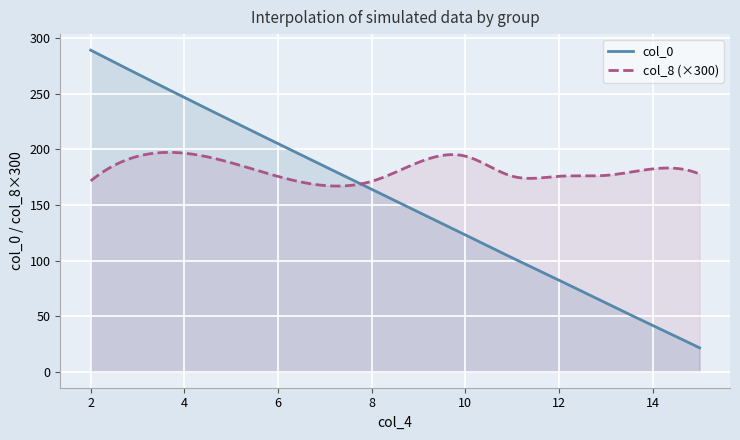

Count the number of data series in this chart.

2